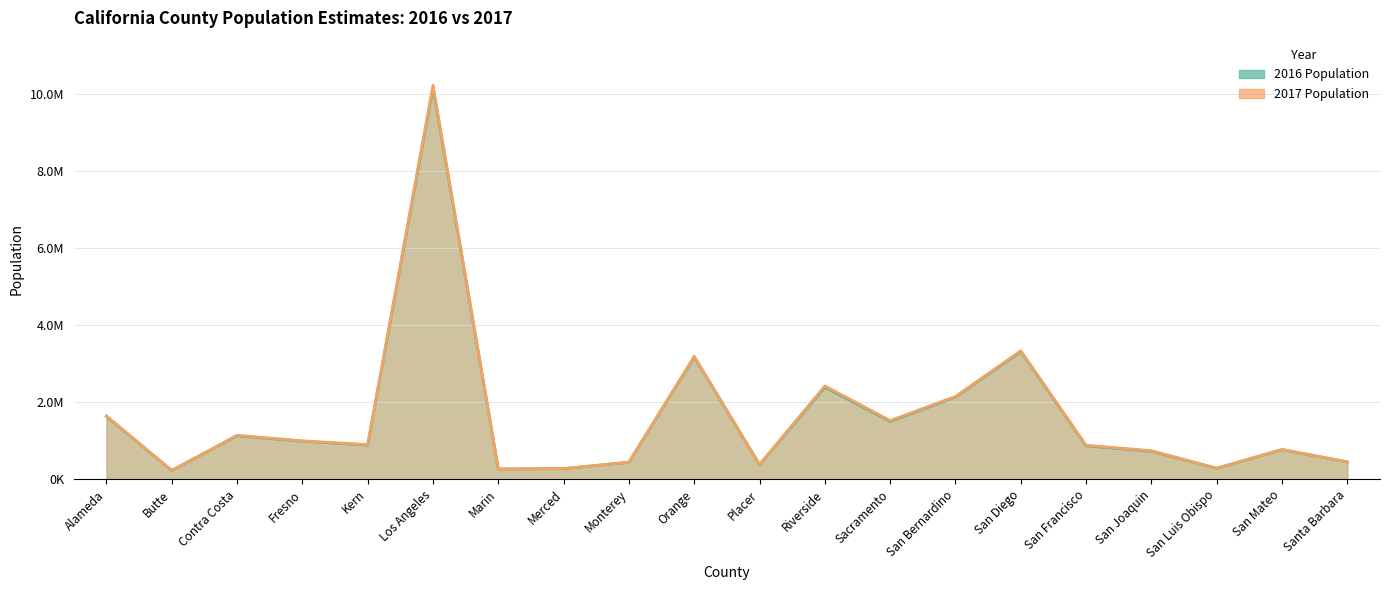

What is the spread (max minus min) of values at Contra Costa?

12689